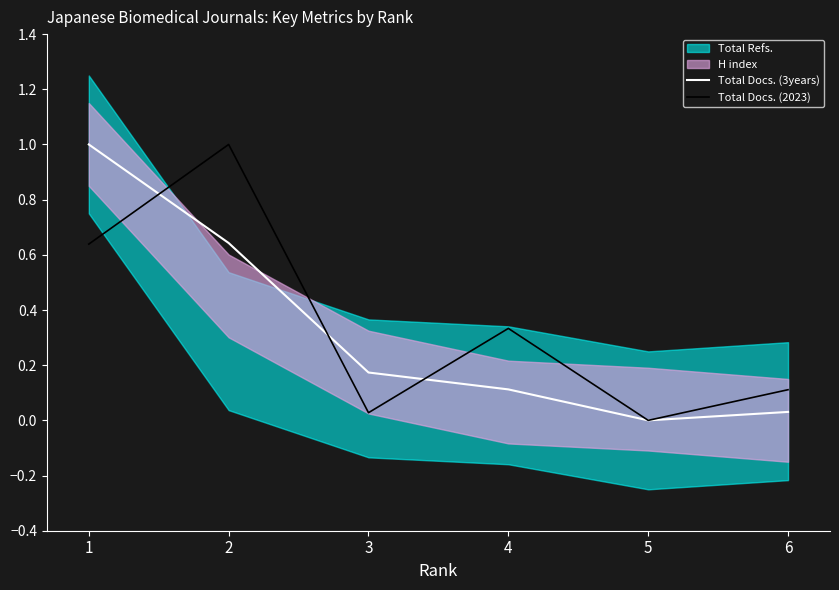

Rank the categories by Total Docs. (2023) value from lowest to highest.

5, 3, 6, 4, 1, 2